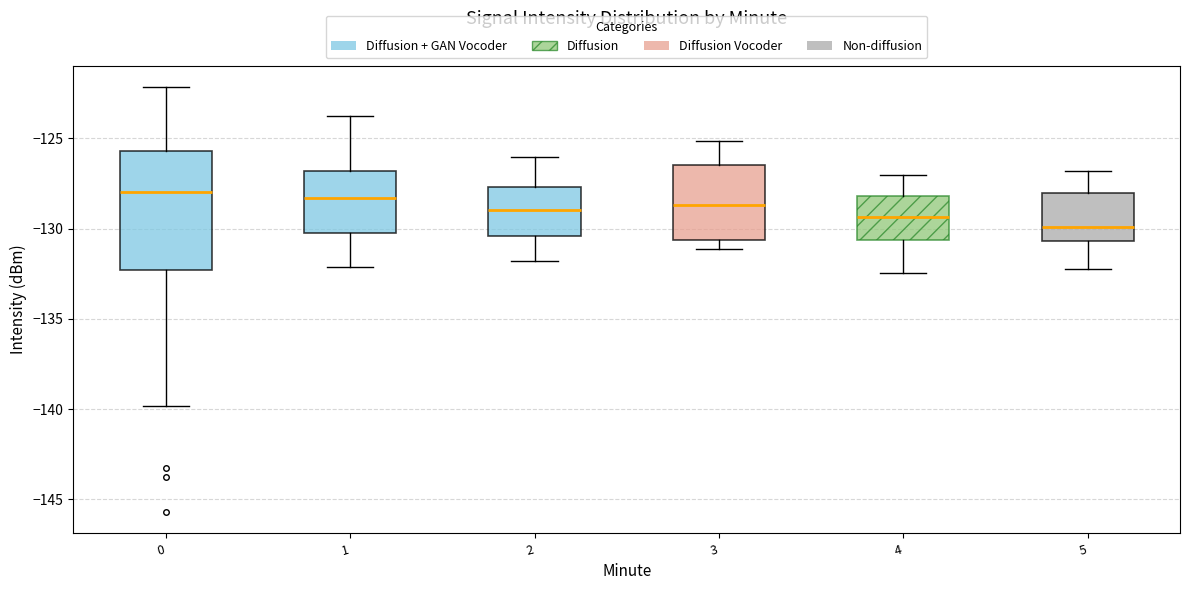

Reading left to right, read every box against the y-axis: the position of its median line, the range the box covers, and the ends of its whiskers. The values are not printed on the chart, so give them approximately, as read against the axis.

0: median -128.0, box -132.5 to -125.5, whiskers -140.0 to -122.0
1: median -128.5, box -130.0 to -127.0, whiskers -132.0 to -124.0
2: median -129.0, box -130.5 to -127.5, whiskers -132.0 to -126.0
3: median -128.5, box -130.5 to -126.5, whiskers -131.0 to -125.0
4: median -129.5, box -130.5 to -128.0, whiskers -132.5 to -127.0
5: median -130.0, box -130.5 to -128.0, whiskers -132.0 to -127.0